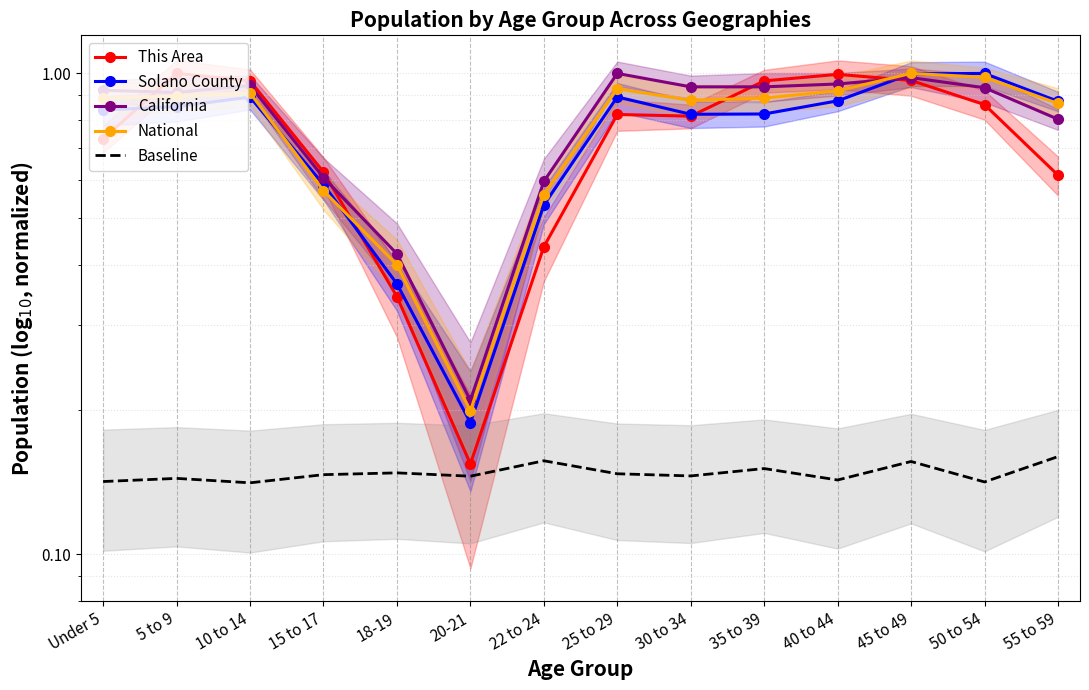

At 40 to 44, list the series in order from smallest to largest.

Baseline, Solano County, National, California, This Area